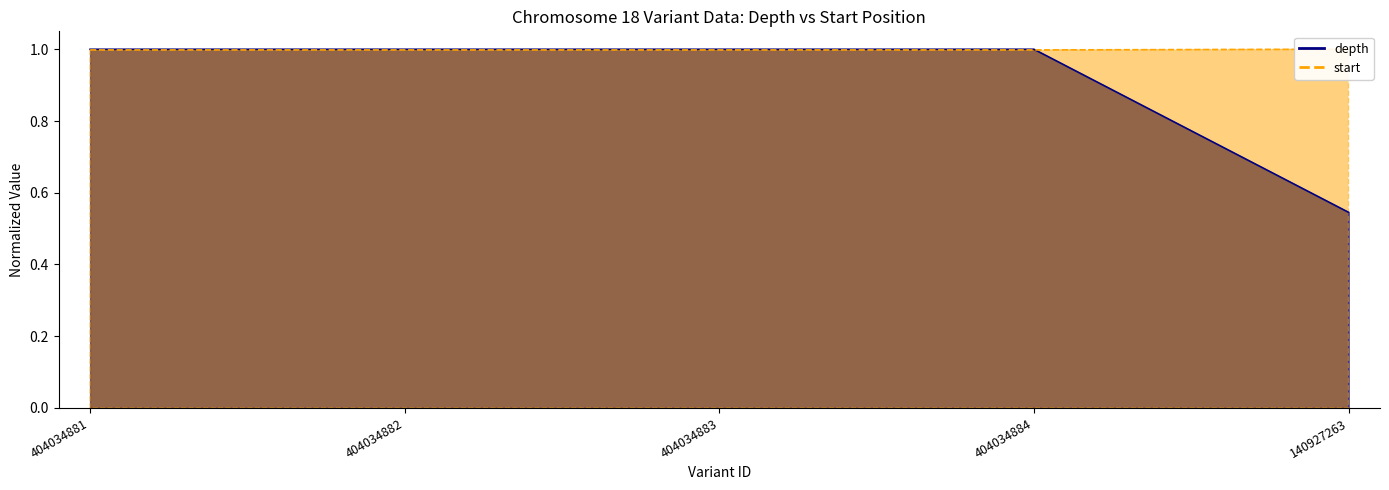

What position from the right is 404034883?

3